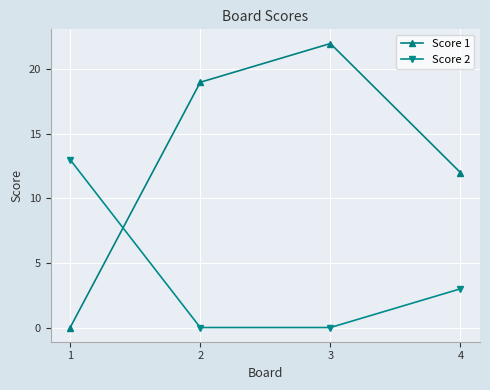

After their last crossing, which series has the higher values: Score 1 or Score 2?

Score 1